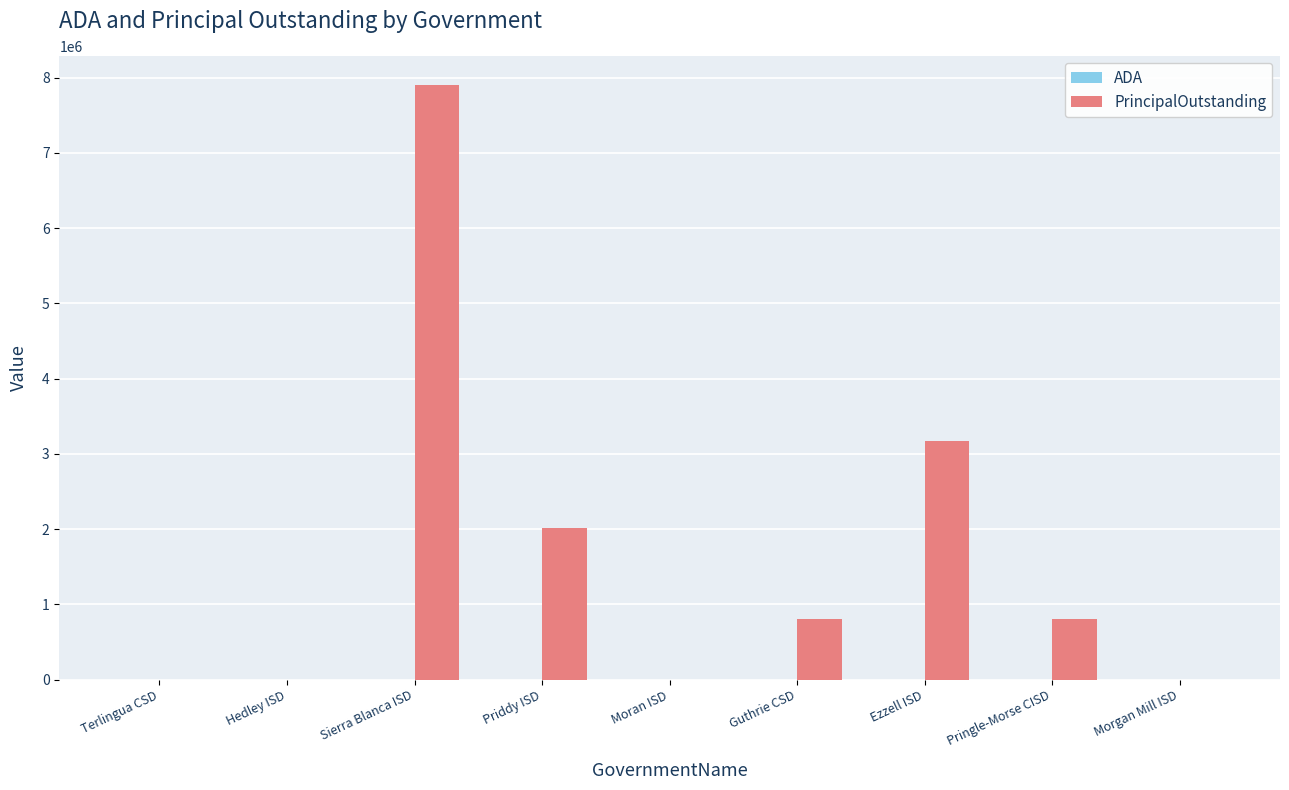

What is the greatest value displayed?

7895000.0